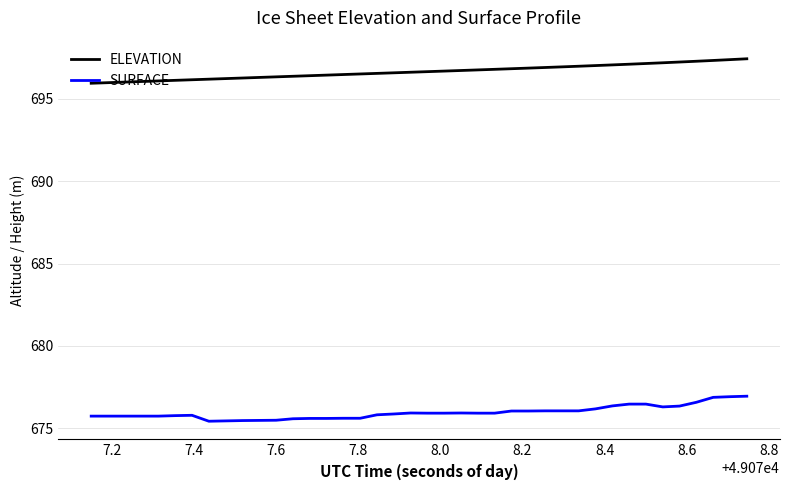

Which series has the largest total across all categories?

ELEVATION